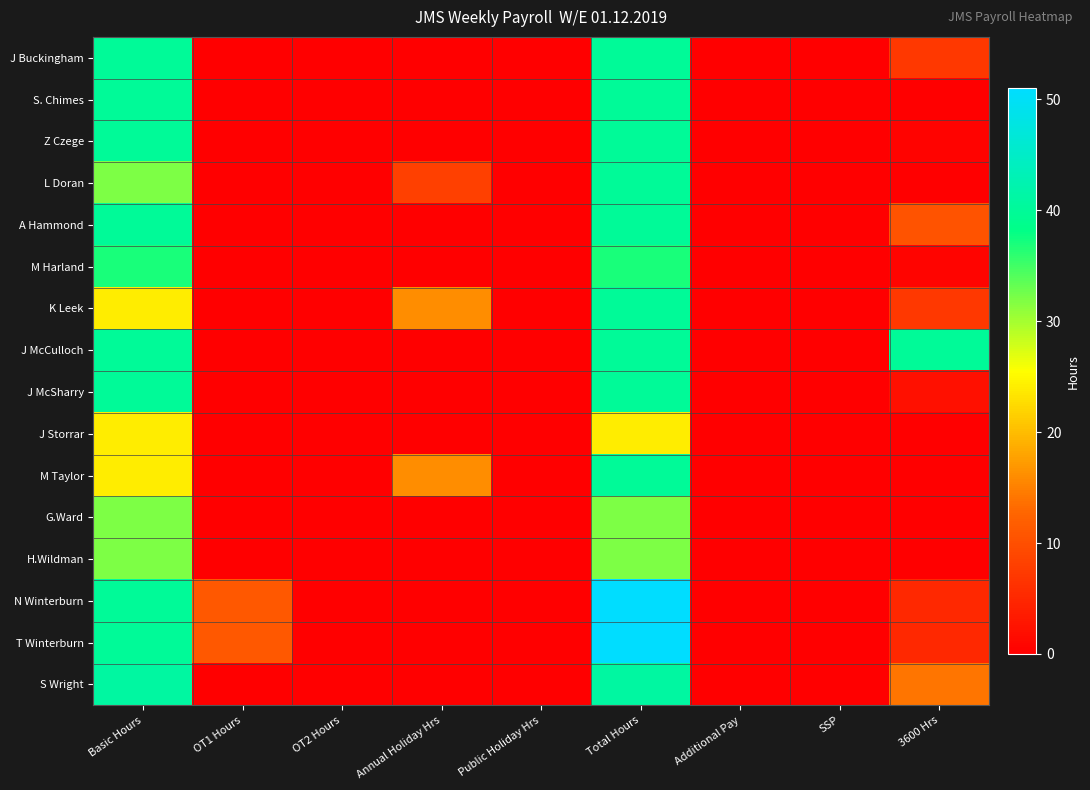

List the series in order of their peak value, highest first.

N Winterburn, T Winterburn, S Wright, J Buckingham, S. Chimes, Z Czege, L Doran, A Hammond, K Leek, J McCulloch, J McSharry, M Taylor, M Harland, G.Ward, H.Wildman, J Storrar